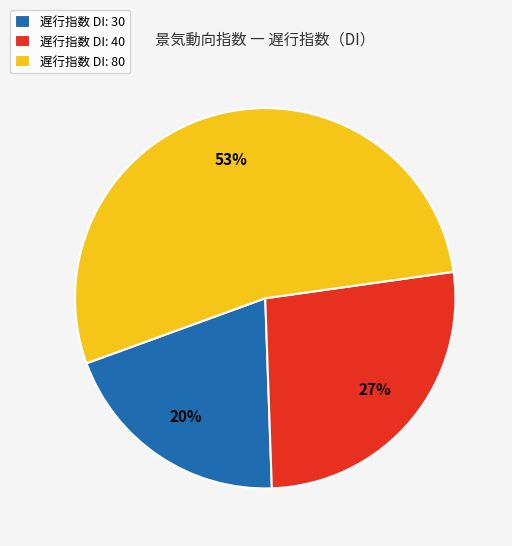

What is the largest slice in the pie chart?

遅行指数 DI: 80